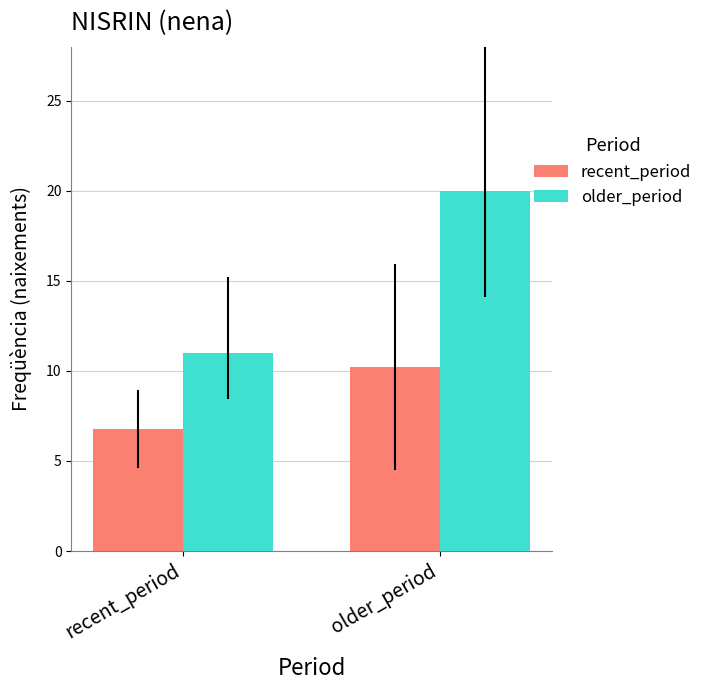

Rank the series at older_period from lowest to highest value.

recent_period, older_period